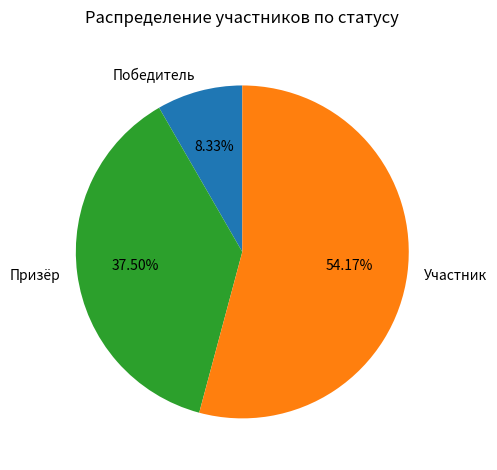

What percentage is NOT represented by Участник?

45.8%